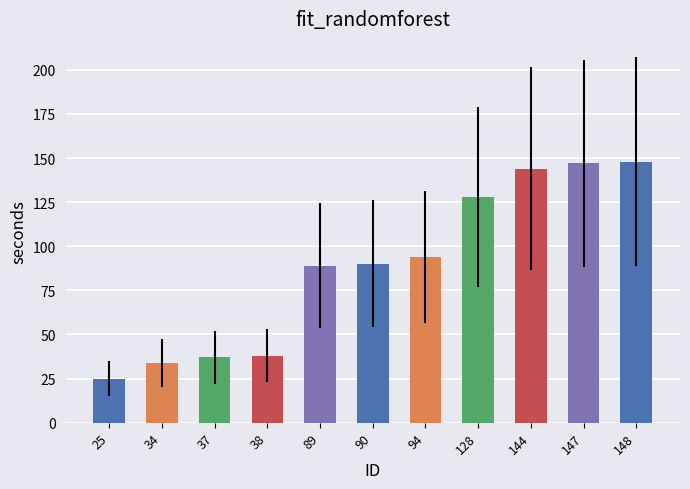

Where is the data nearest to the value 86?

89